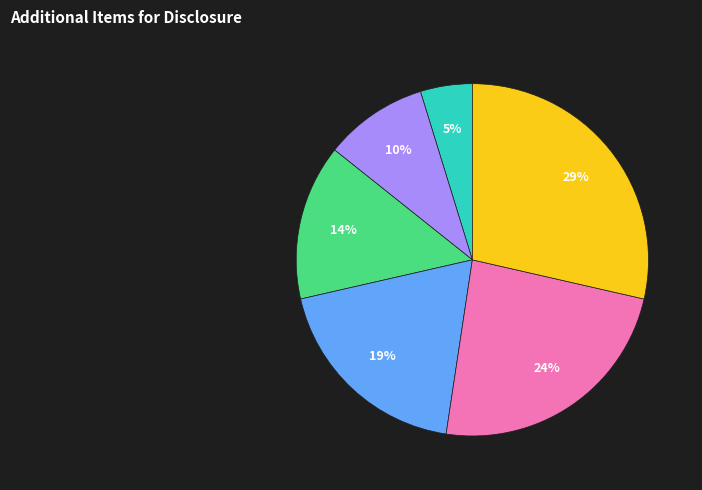

Is it true that Any relevant stimuli is 6% of the pie?

False